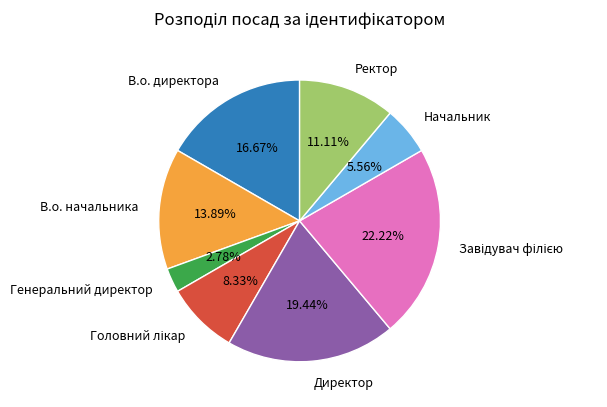

What is the ratio of the value at Начальник to the value at Генеральний директор?

2.0